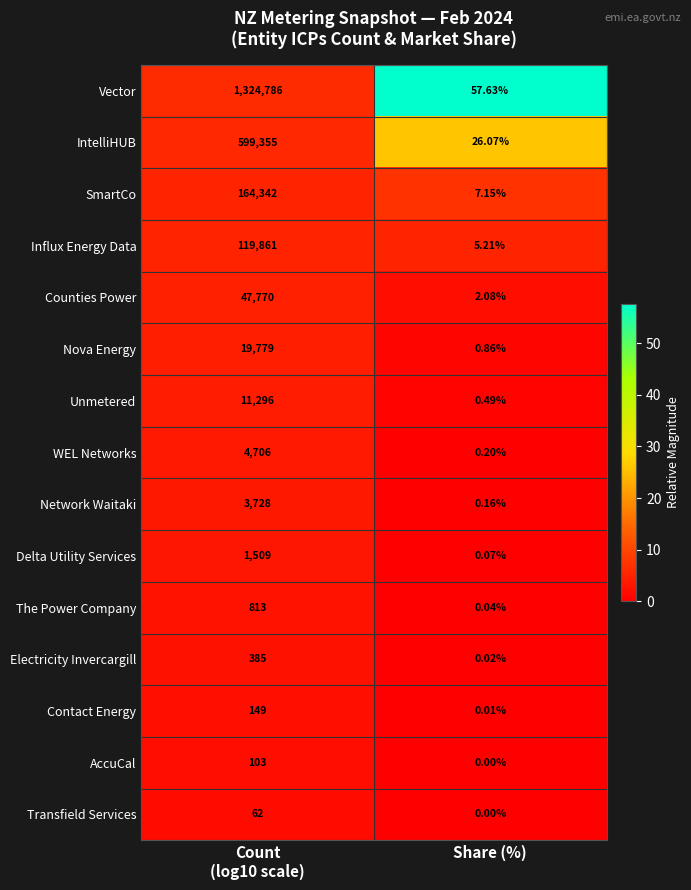

What is the spread (max minus min) of values at Share (%)?

57.6